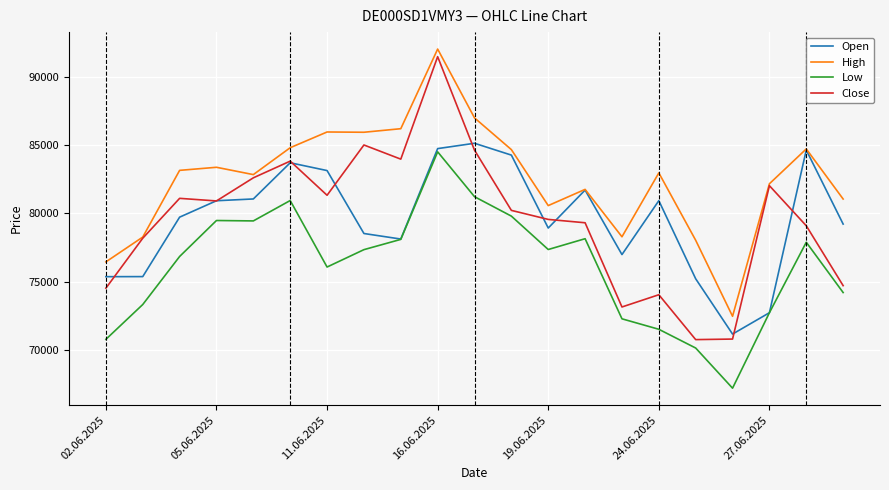

True or false: High and Low intersect in this chart.

False